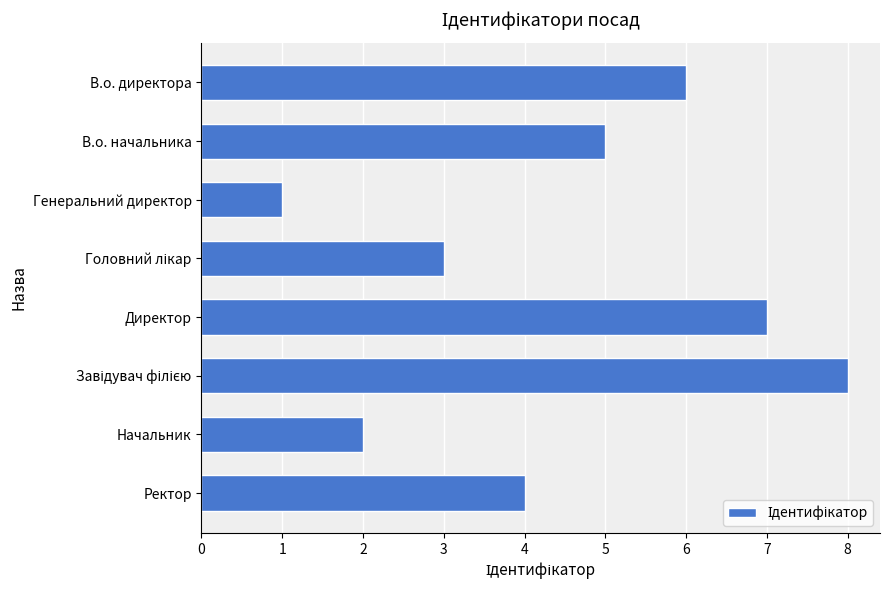

What is the label of the 3rd bar from the top?

Генеральний директор